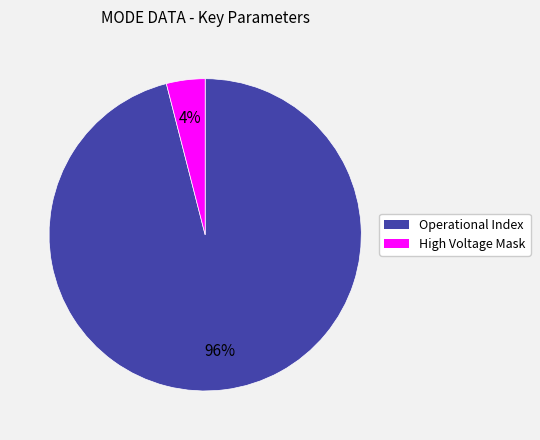

Which category has the biggest portion of the pie?

Operational Index